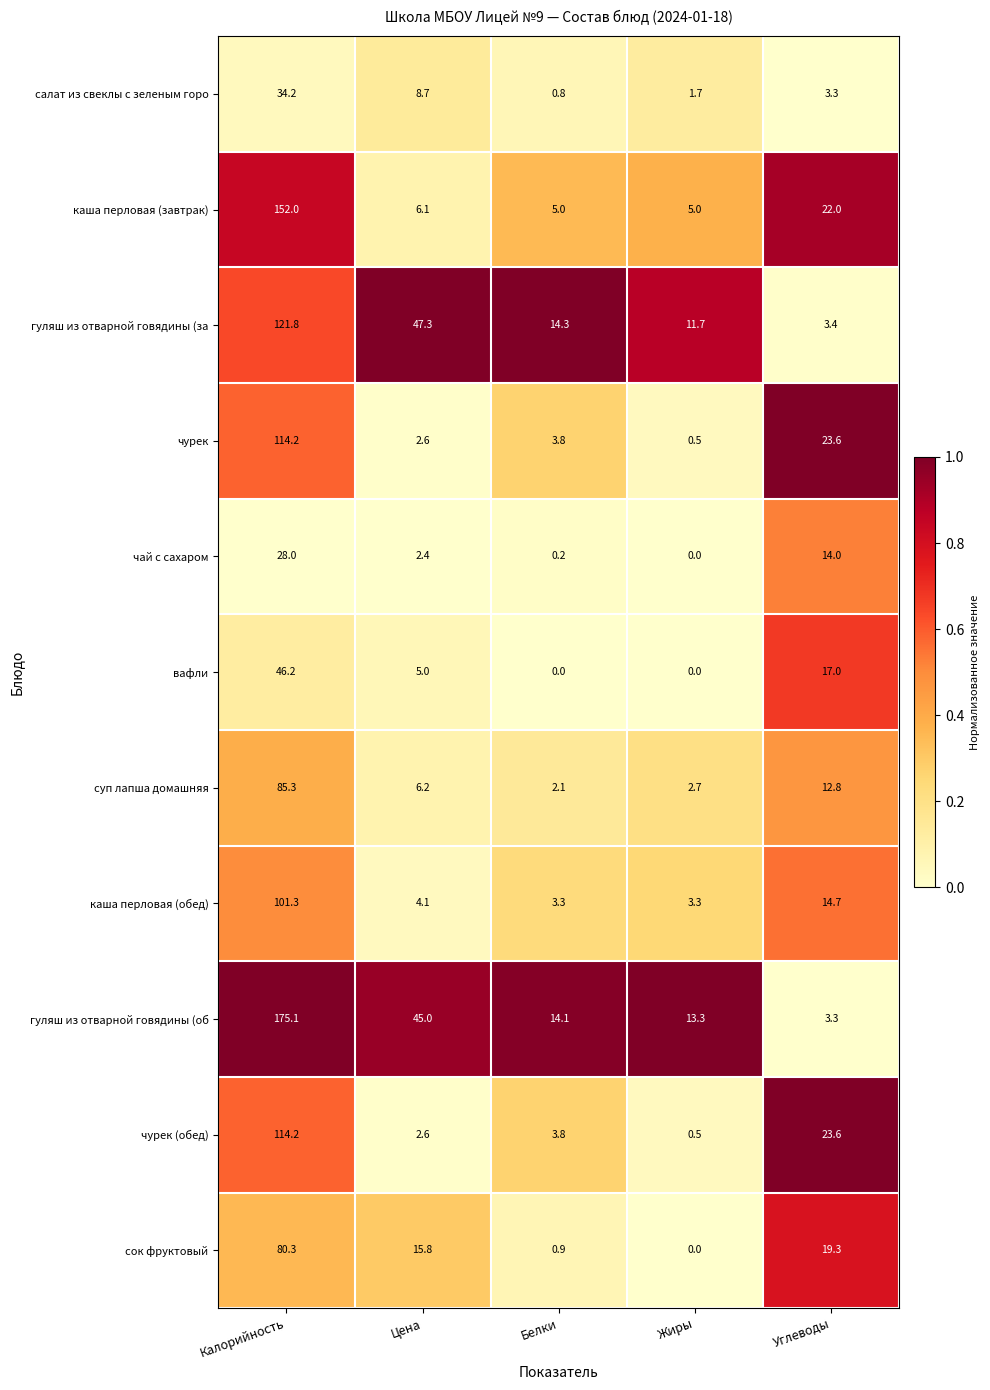

What is the difference between the second highest and second lowest values in the гуляш из отварной говядины (об series?

31.7